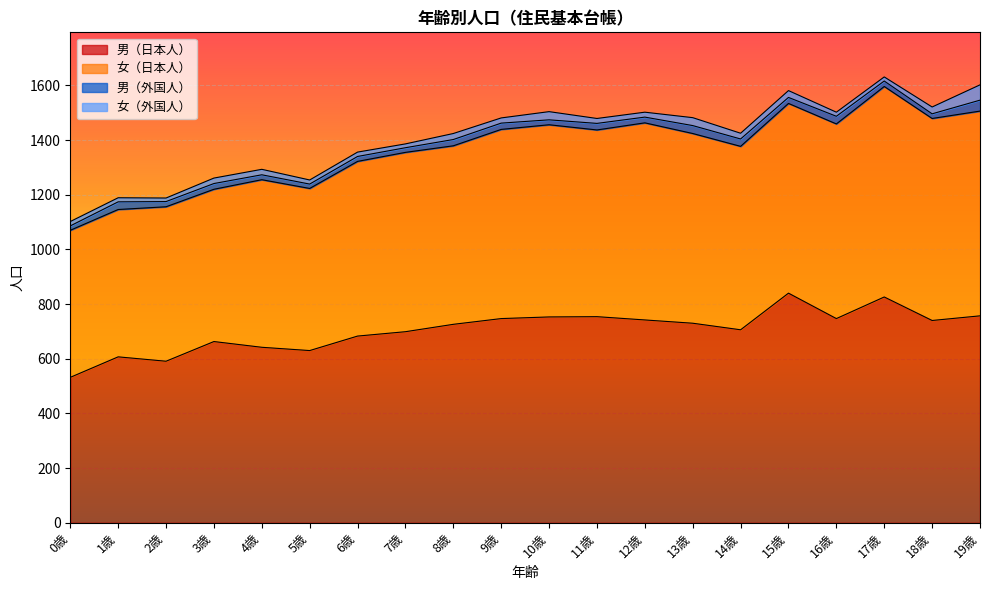

What is the label of the 19th point from the right?

1歳